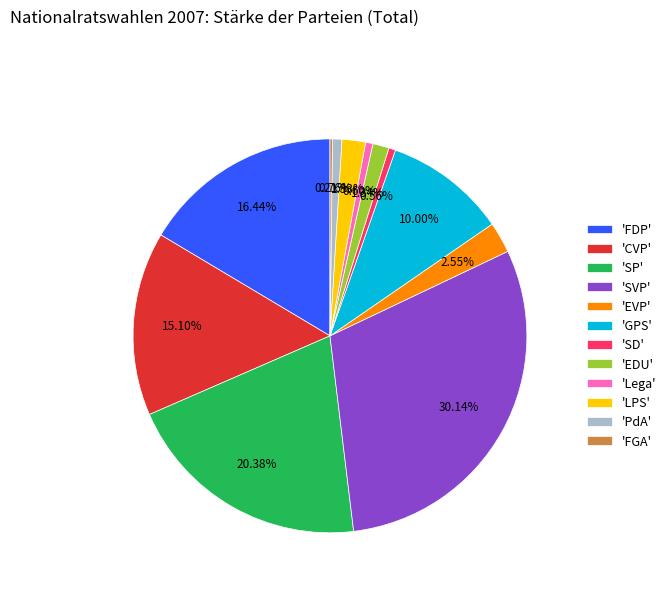

Is there a majority slice in this chart?

No